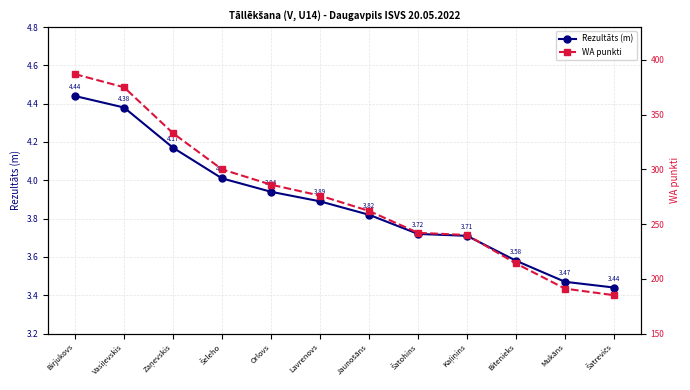

True or false: Rezultāts (m) and WA punkti cross at least once.

False